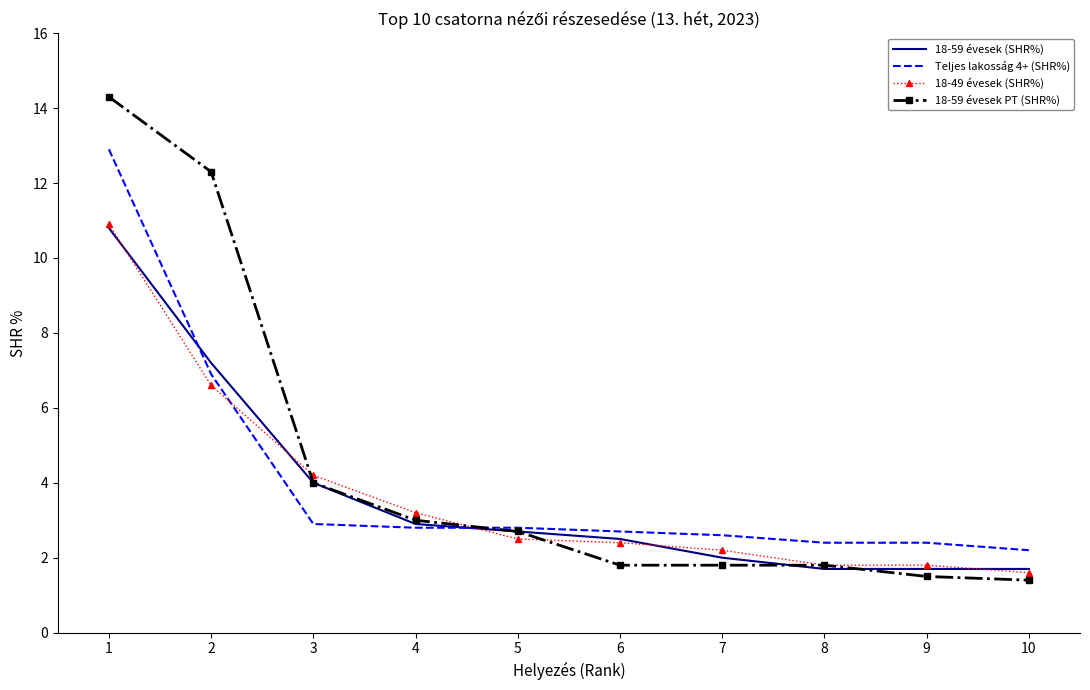

Reading right to left, extract all data points from this chart.

18-59 évesek (SHR%): 1.7	1.7	1.7	2.0	2.5	2.7	2.9	4.0	7.2	10.8
Teljes lakosság 4+ (SHR%): 2.2	2.4	2.4	2.6	2.7	2.8	2.8	2.9	6.9	12.9
18-49 évesek (SHR%): 1.6	1.8	1.8	2.2	2.4	2.5	3.2	4.2	6.6	10.9
18-59 évesek PT (SHR%): 1.4	1.5	1.8	1.8	1.8	2.7	3.0	4.0	12.3	14.3